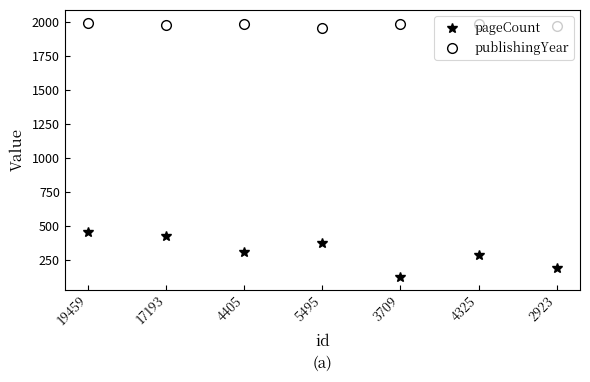

At how many categories does at least one series exceed 901?

7